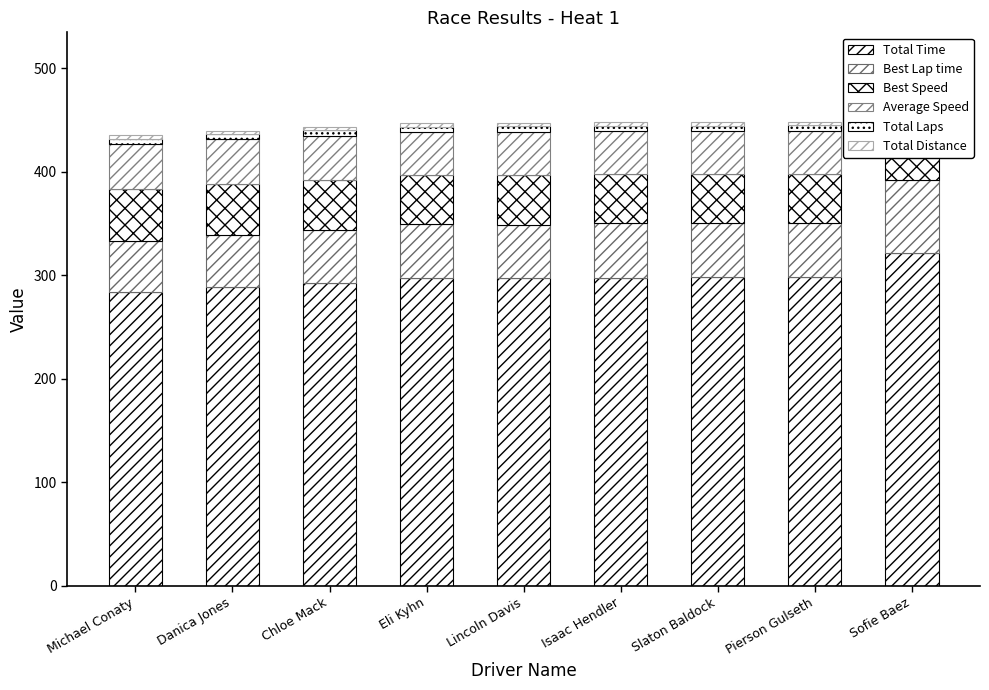

How many data points in Best Lap time are above 52?

5